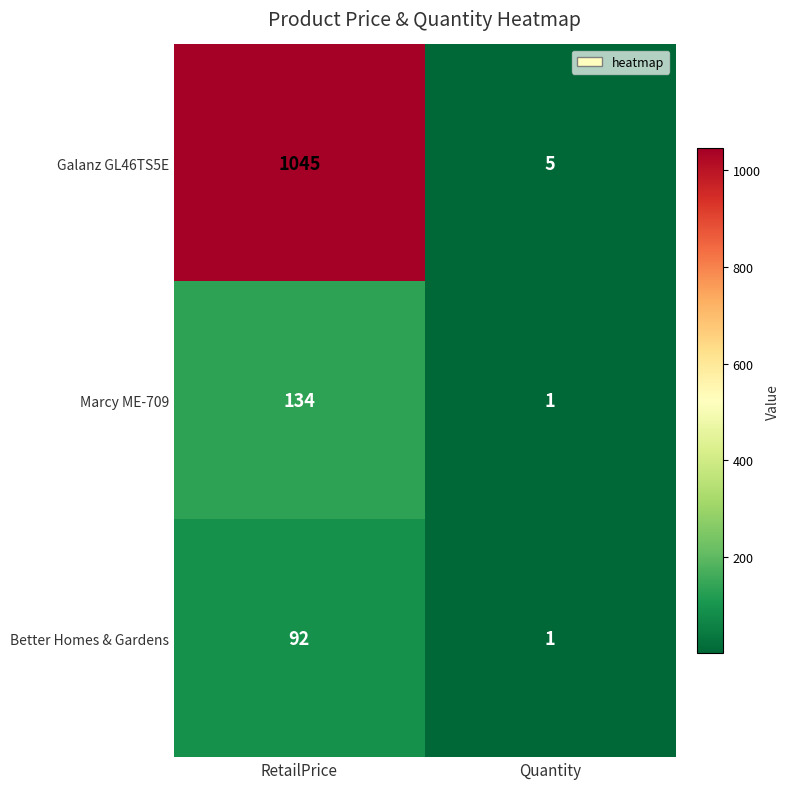

The value of Marcy ME-709 at RetailPrice is 134. True or false?

True